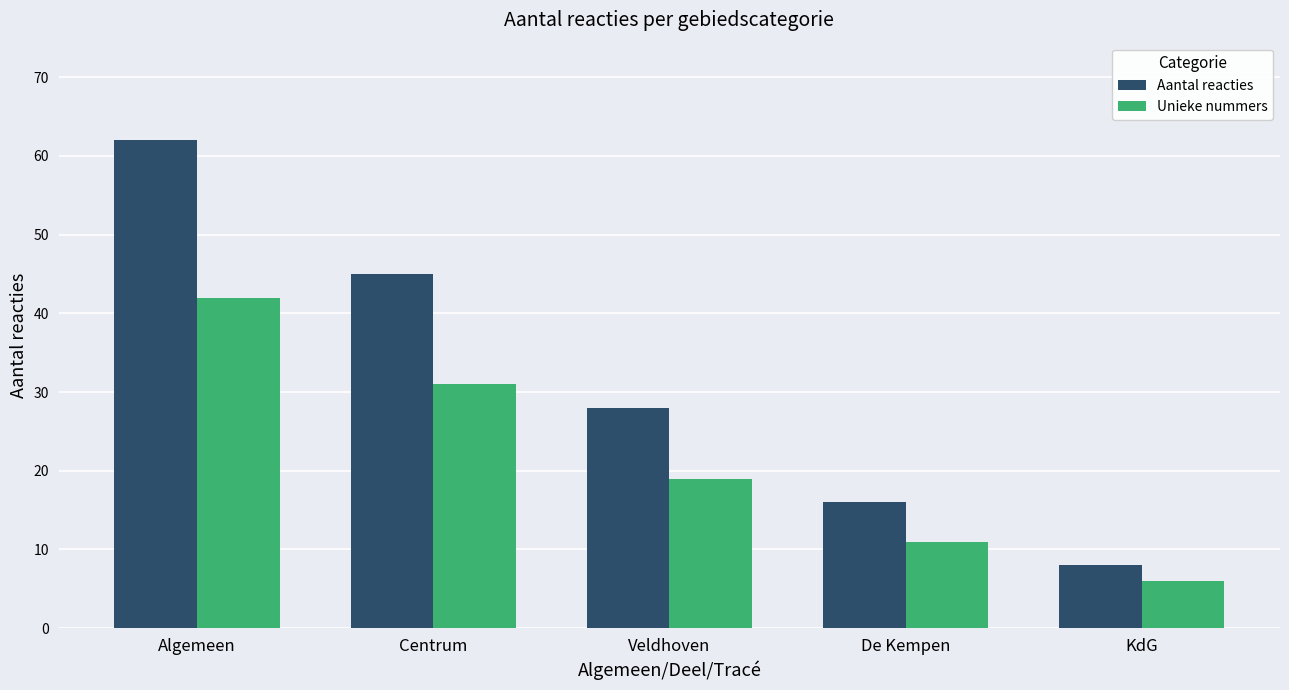

Does the chart contain any negative values?

No